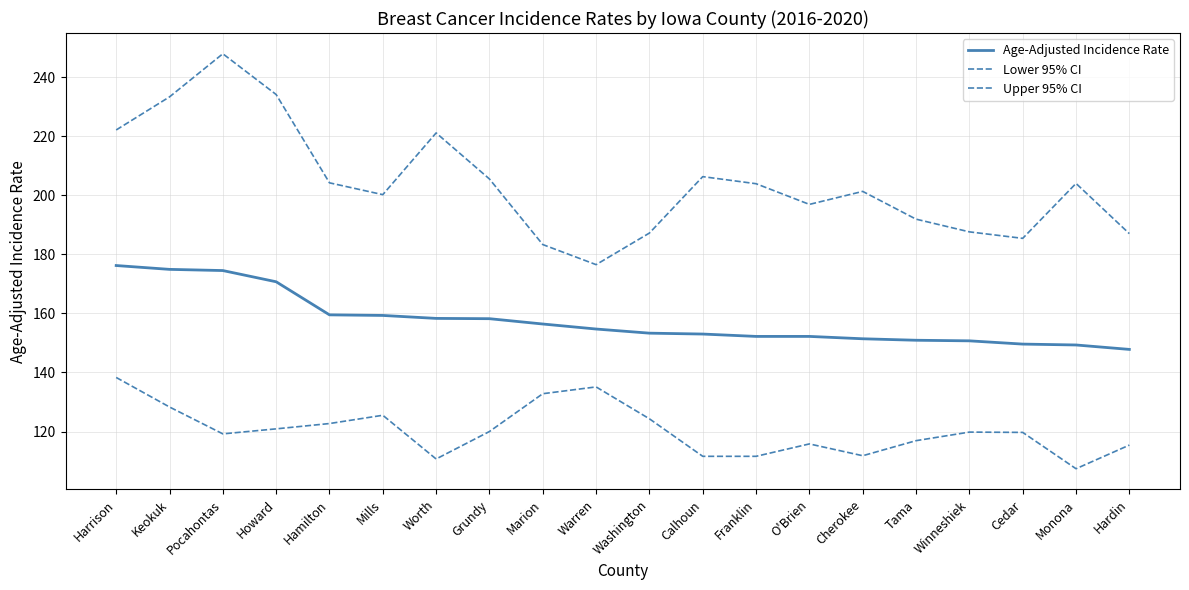

What is the maximum value for Upper 95% CI?

247.9